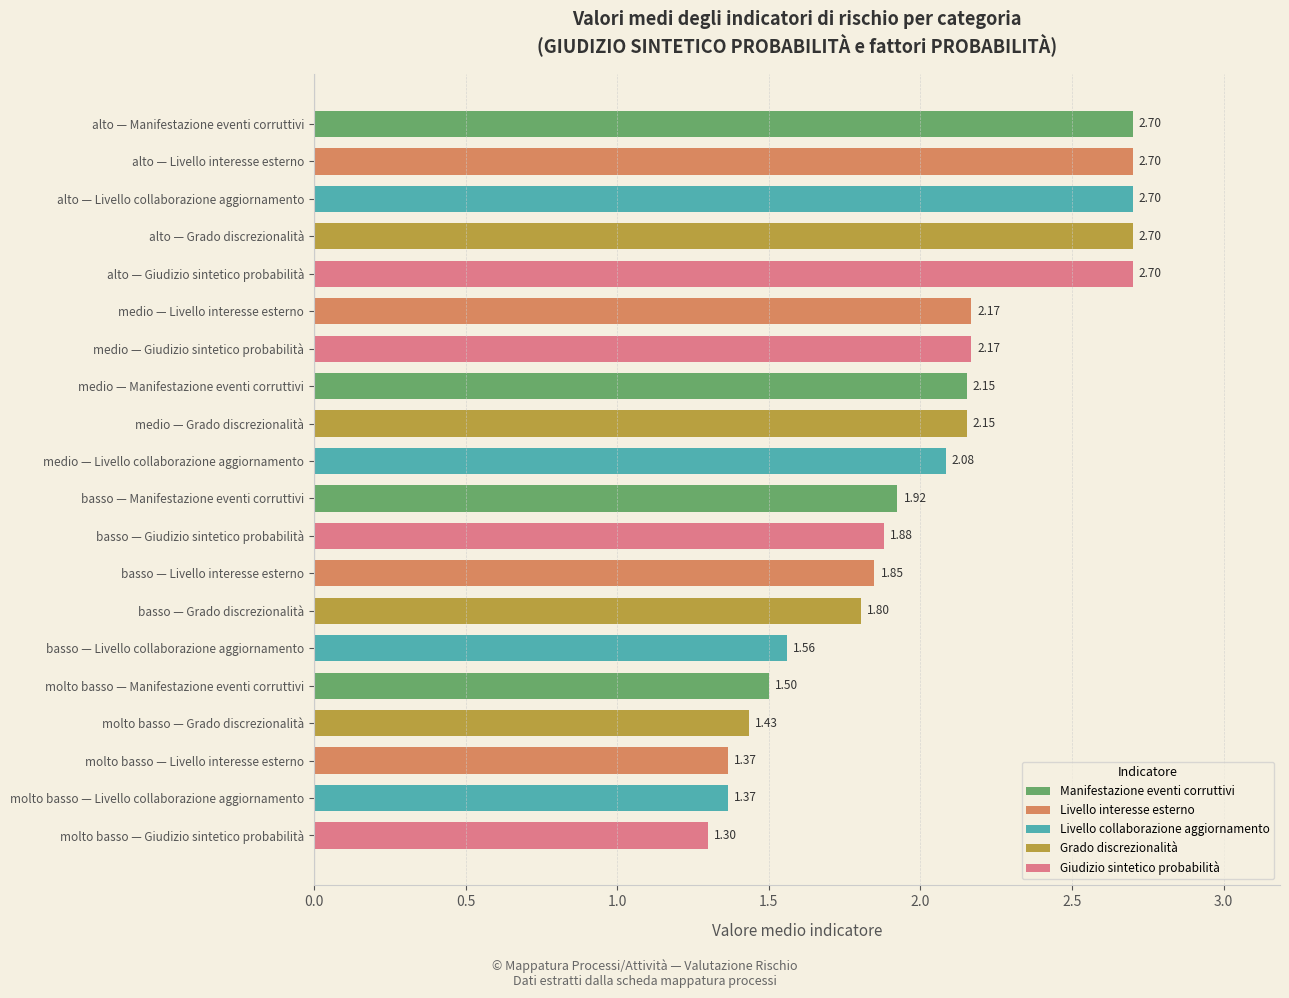

At how many categories does at least one series exceed 1?

4